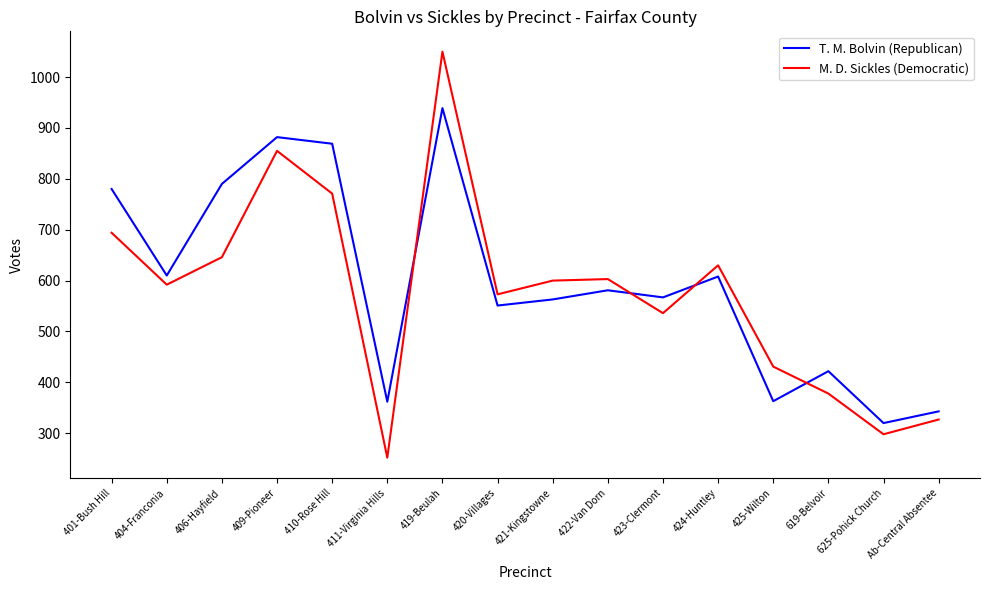

What is the difference between the second highest and second lowest values in the M. D. Sickles (Democratic) series?

557